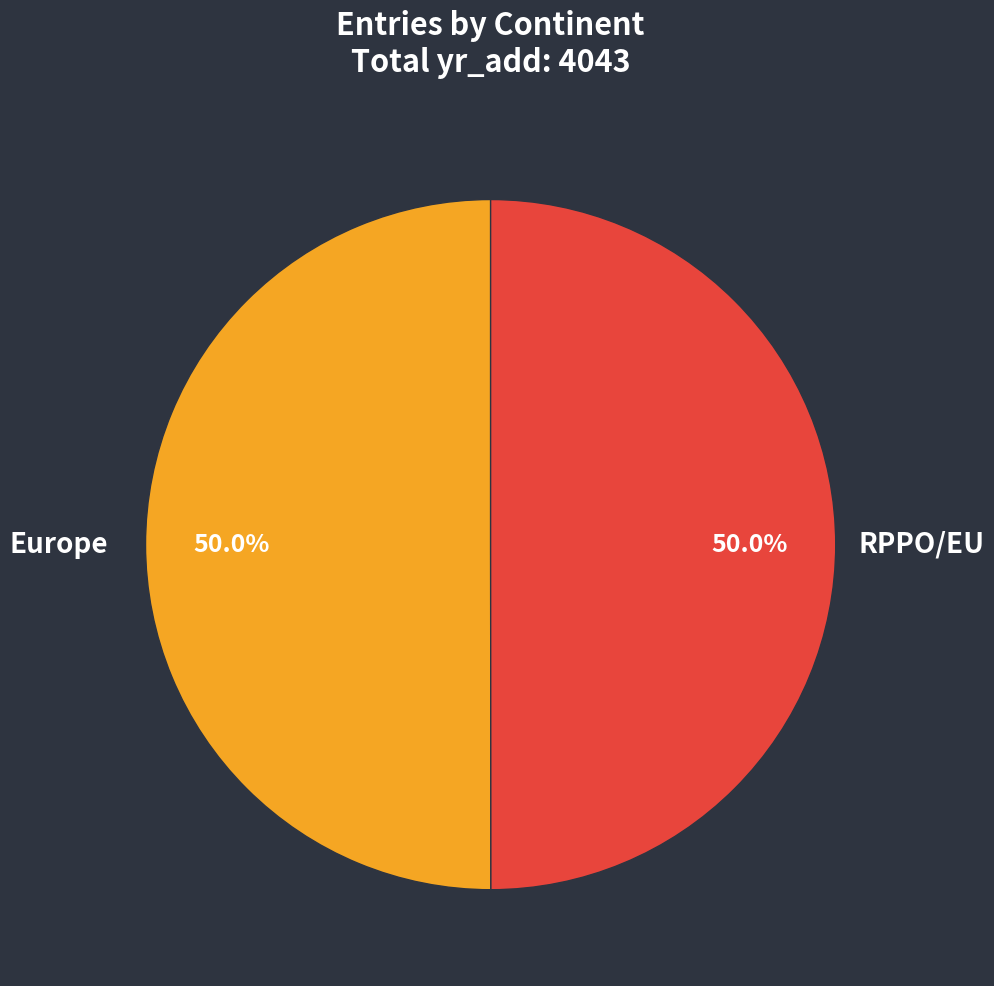

True or false: RPPO/EU accounts for 42% of the total.

False